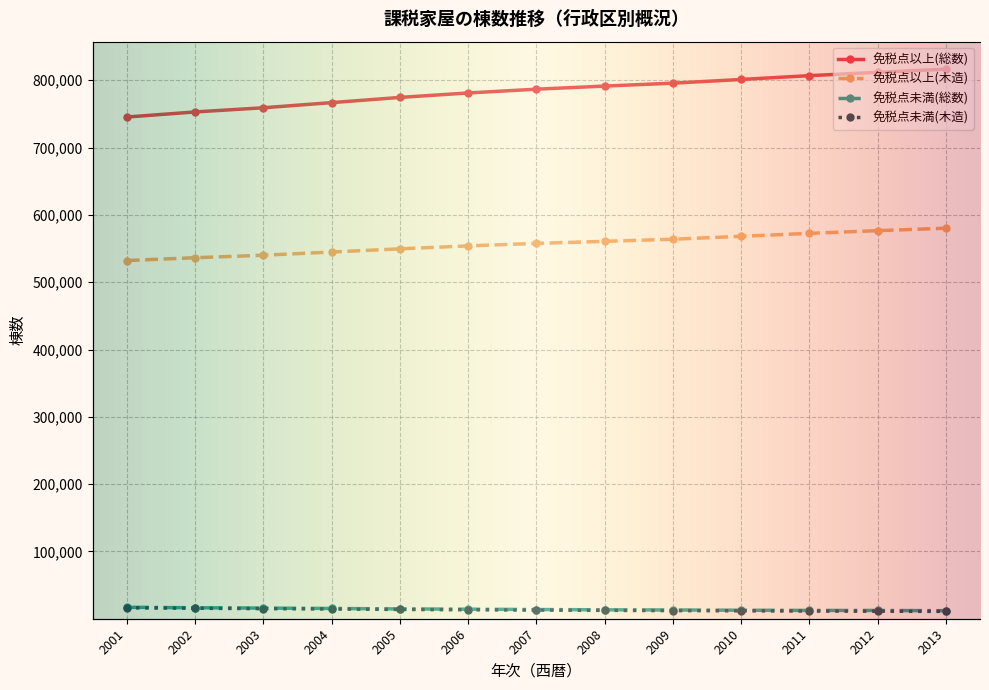

At which label is 免税点未満(総数) closest to 14484?

2005